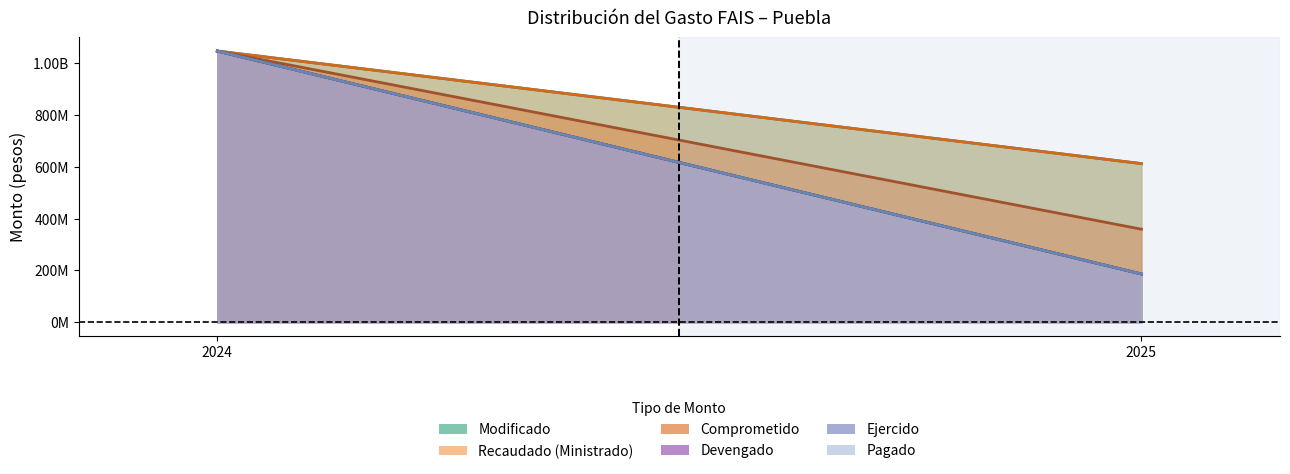

Reading right to left, list all the values displayed in this chart.

Modificado: 612620662.0	1047236655.0
Recaudado (Ministrado): 612620662.0	1047236655.0
Comprometido: 359286792.2	1047236655.0
Devengado: 186379821.8	1047236655.0
Ejercido: 186379821.8	1047236655.0
Pagado: 186379821.8	1047236655.0